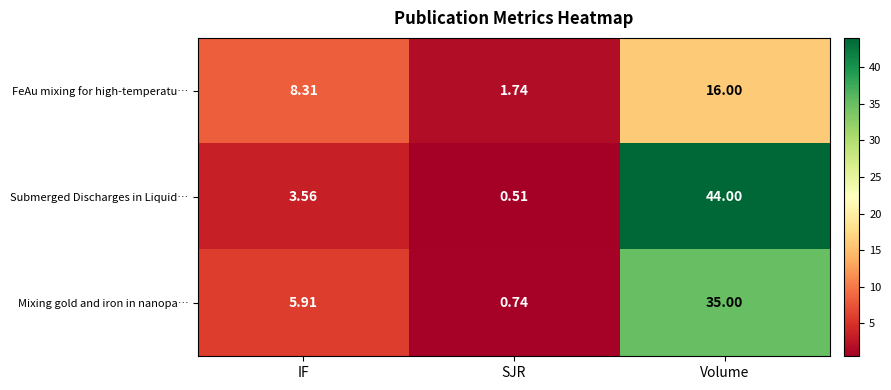

What is the maximum value shown in the chart?

44.0